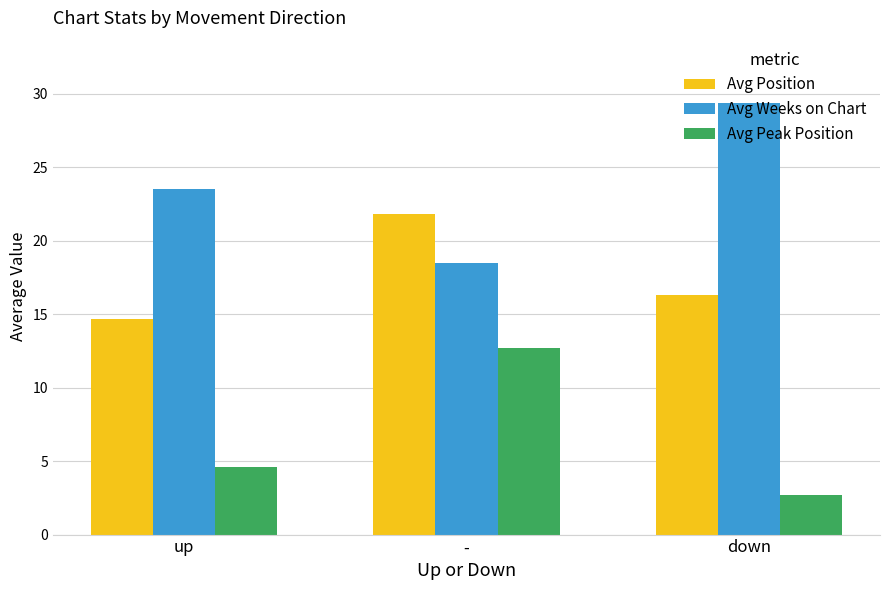

At up, list the series in order from smallest to largest.

Avg Peak Position, Avg Position, Avg Weeks on Chart